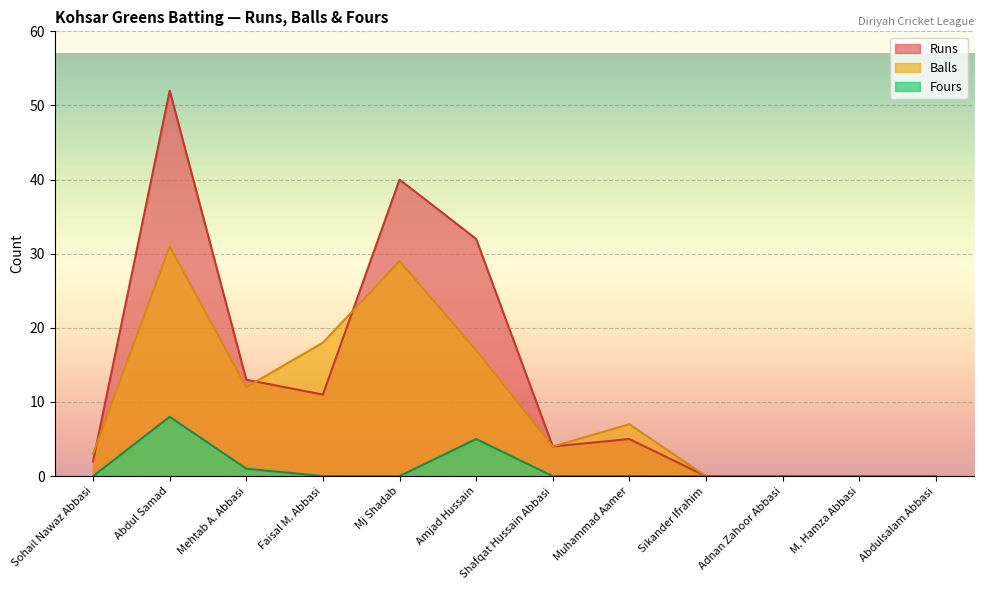

At which label does Runs reach its minimum?

Sikander Ifrahim